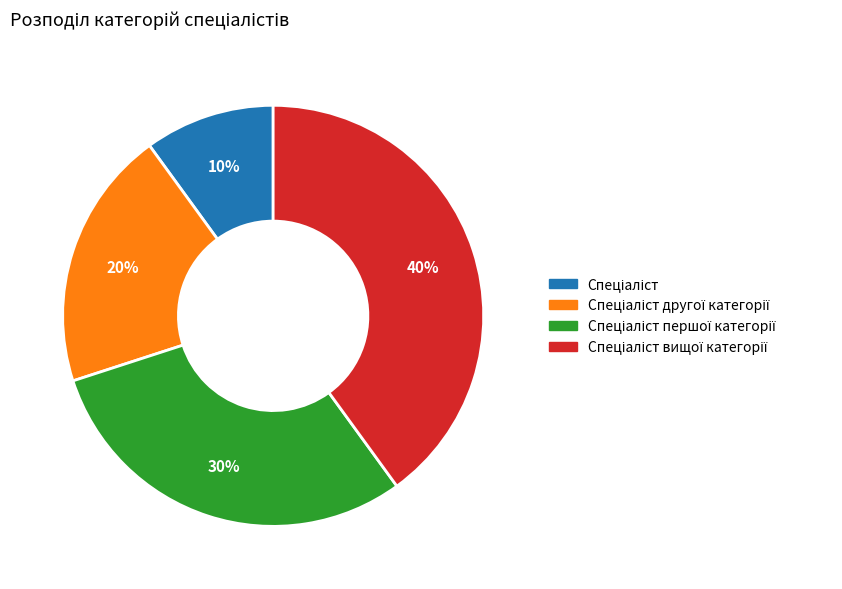

To the nearest percent, what is the difference between the largest and smallest slice percentages?

30%